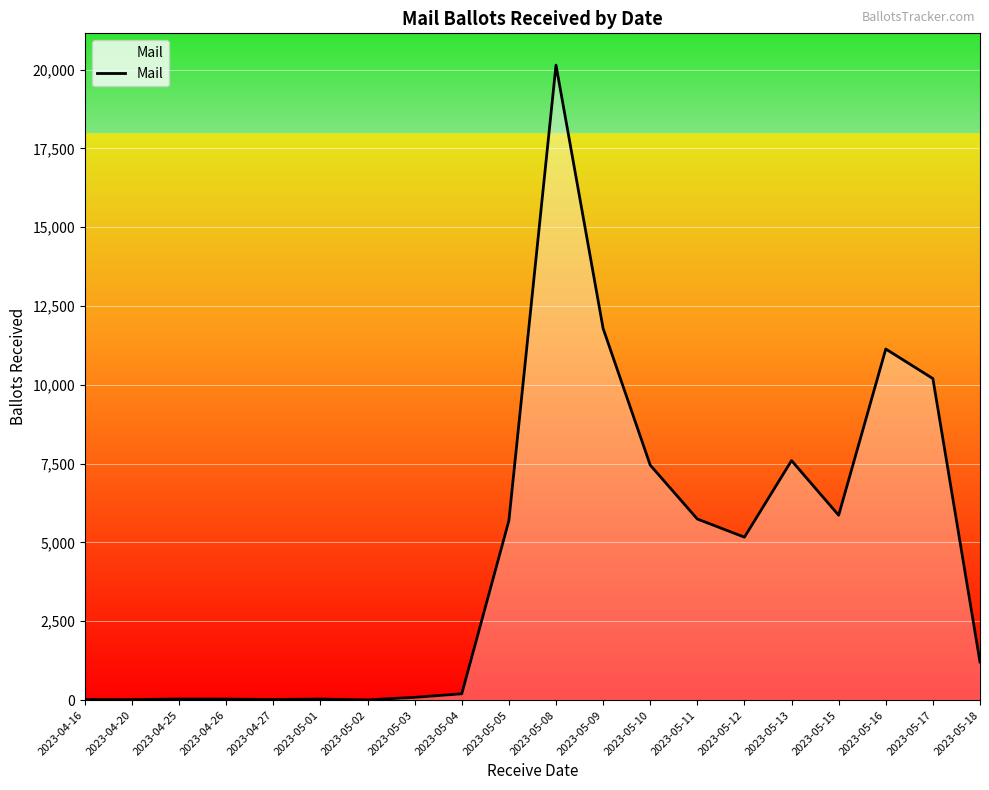

Which has a higher value, 2023-04-27 or 2023-05-18?

2023-05-18